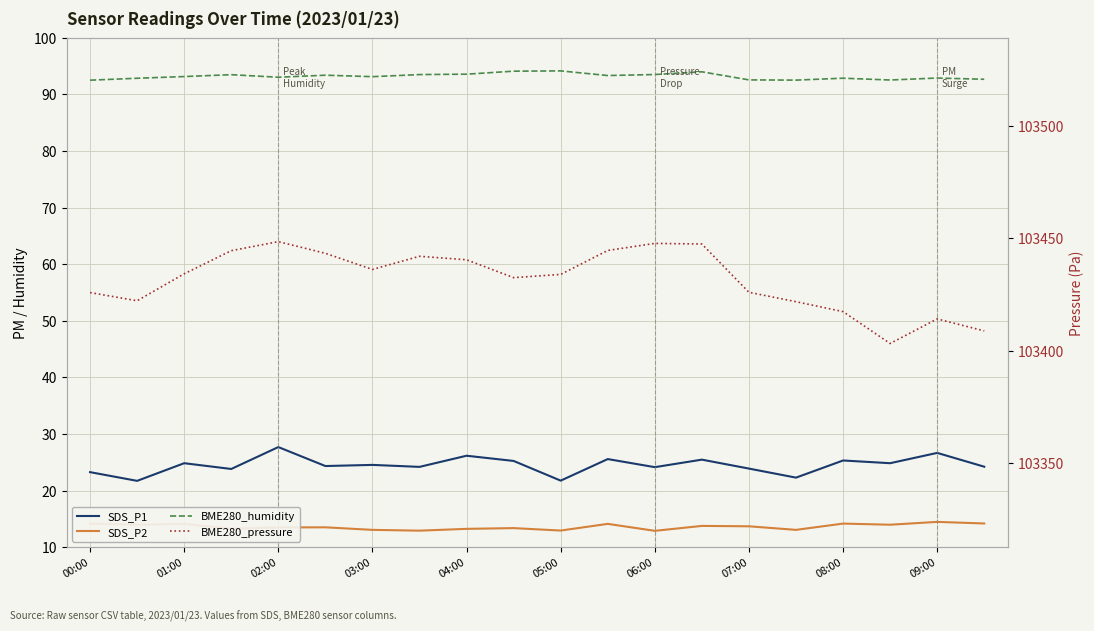

True or false: SDS_P1 and BME280_humidity intersect in this chart.

False